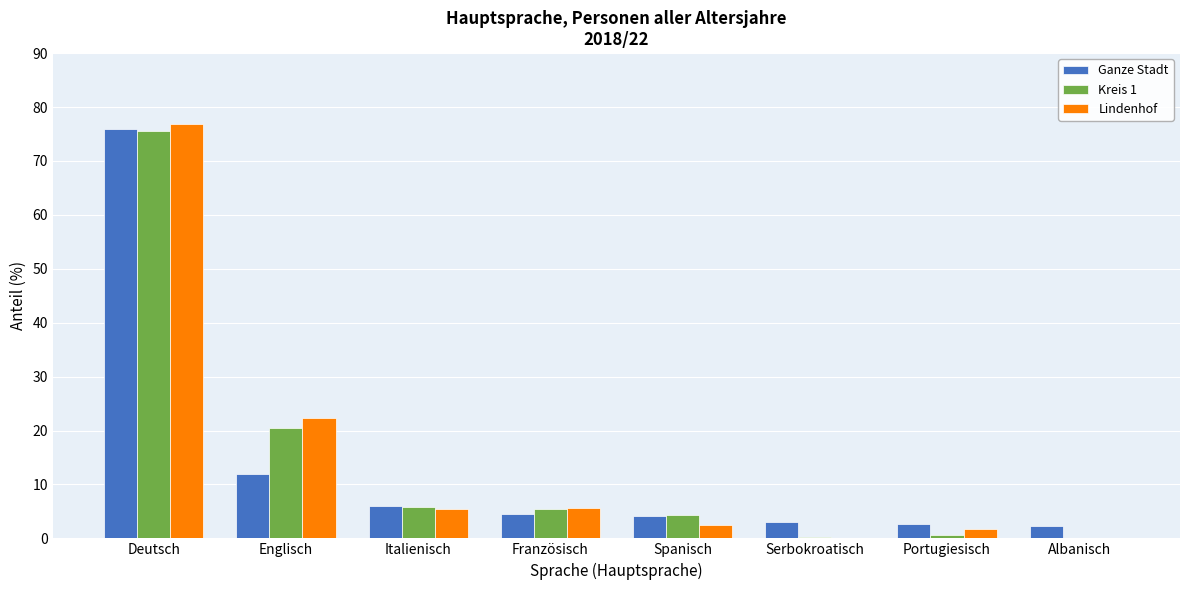

What is the maximum value shown in the chart?

76.8